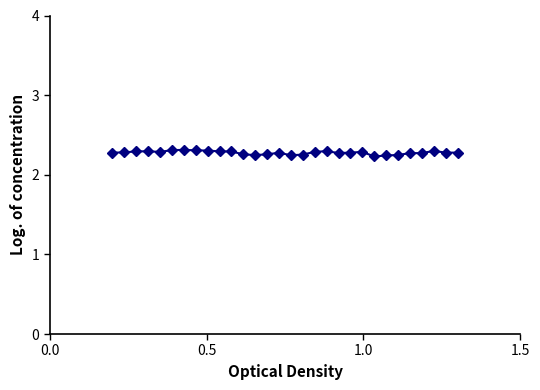

True or false: there are more than 0 points higher than both neighbors.

True